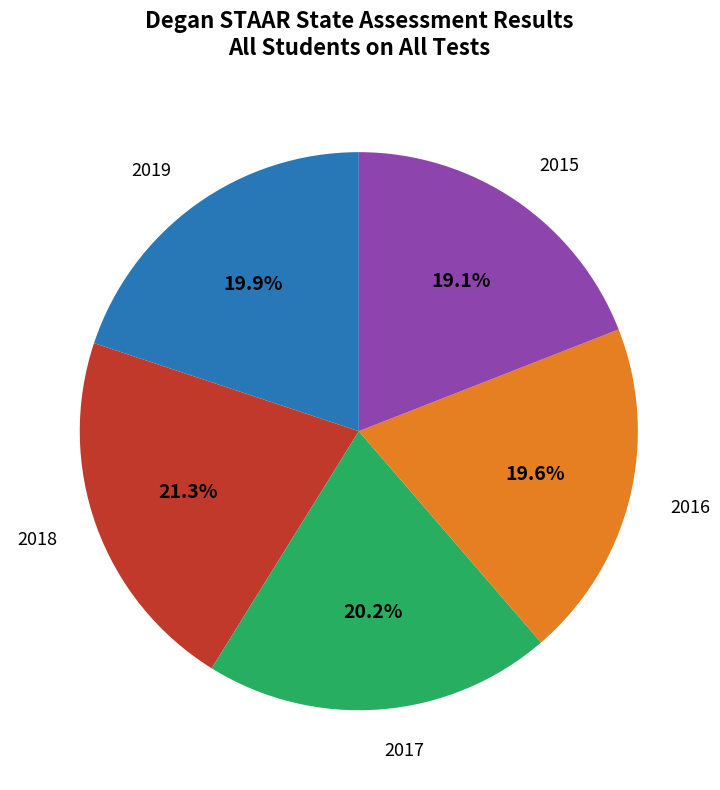

Is there a majority slice in this chart?

No